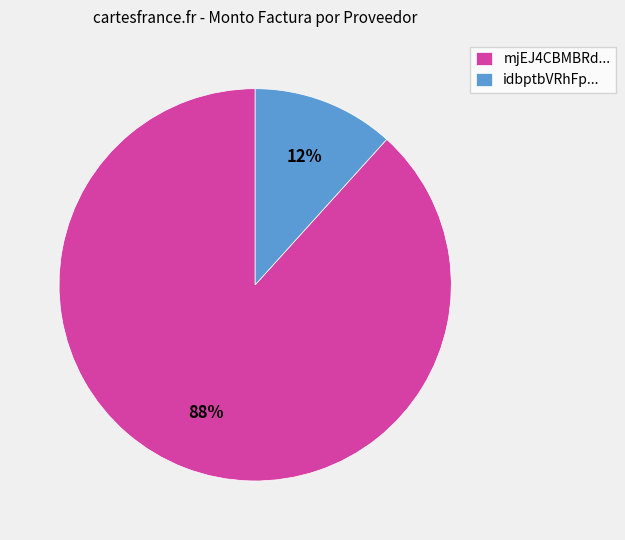

Between idbptbVRhFp... and mjEJ4CBMBRd..., which is larger?

mjEJ4CBMBRd...